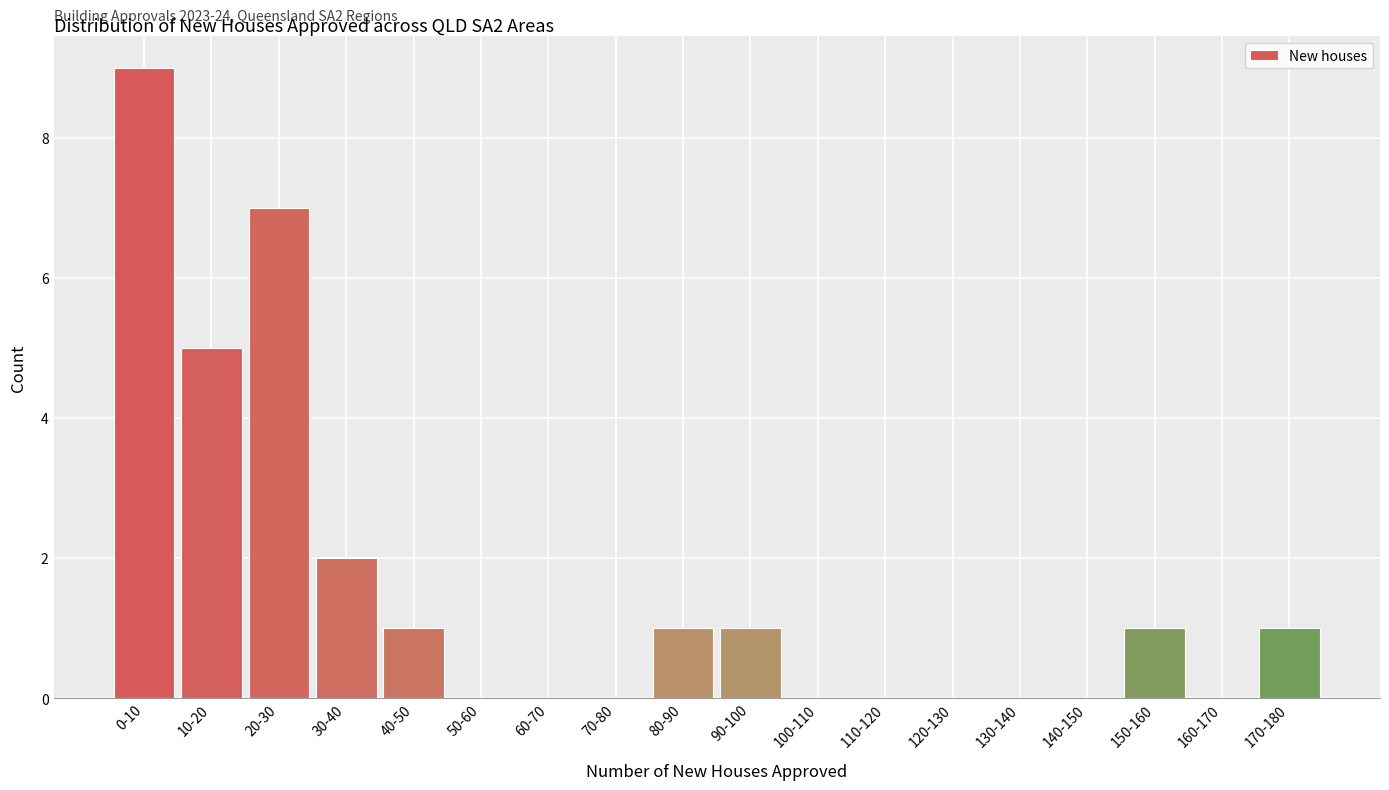

Reading left to right, list all the values displayed in this chart.

0-10=9	10-20=5	20-30=7	30-40=2	40-50=1	50-60=0	60-70=0	70-80=0	80-90=1	90-100=1	100-110=0	110-120=0	120-130=0	130-140=0	140-150=0	150-160=1	160-170=0	170-180=1